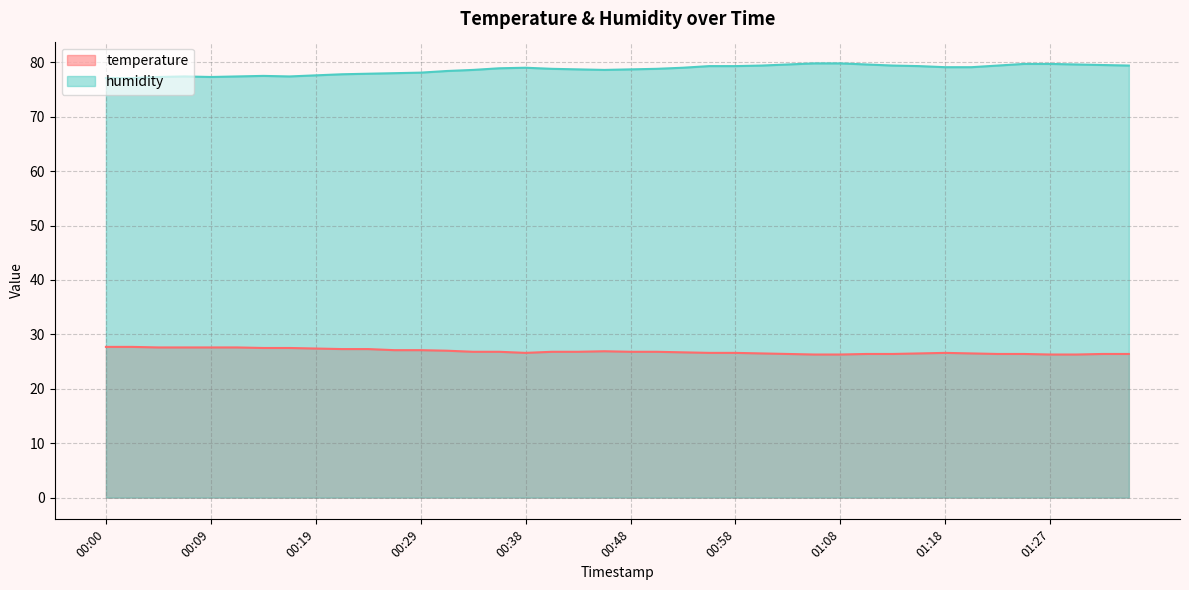

What is the maximum value for temperature?

27.7